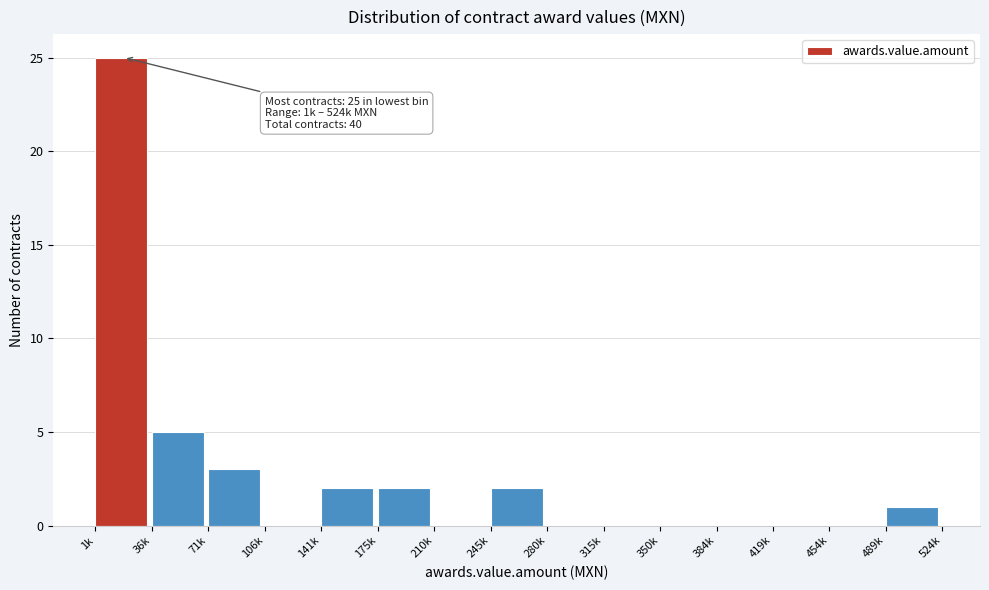

Reading left to right, transcribe all the data shown in this chart.

1k=25	36k=5	71k=3	106k=0	141k=2	175k=2	210k=0	245k=2	280k=0	315k=0	350k=0	384k=0	419k=0	454k=0	489k=1